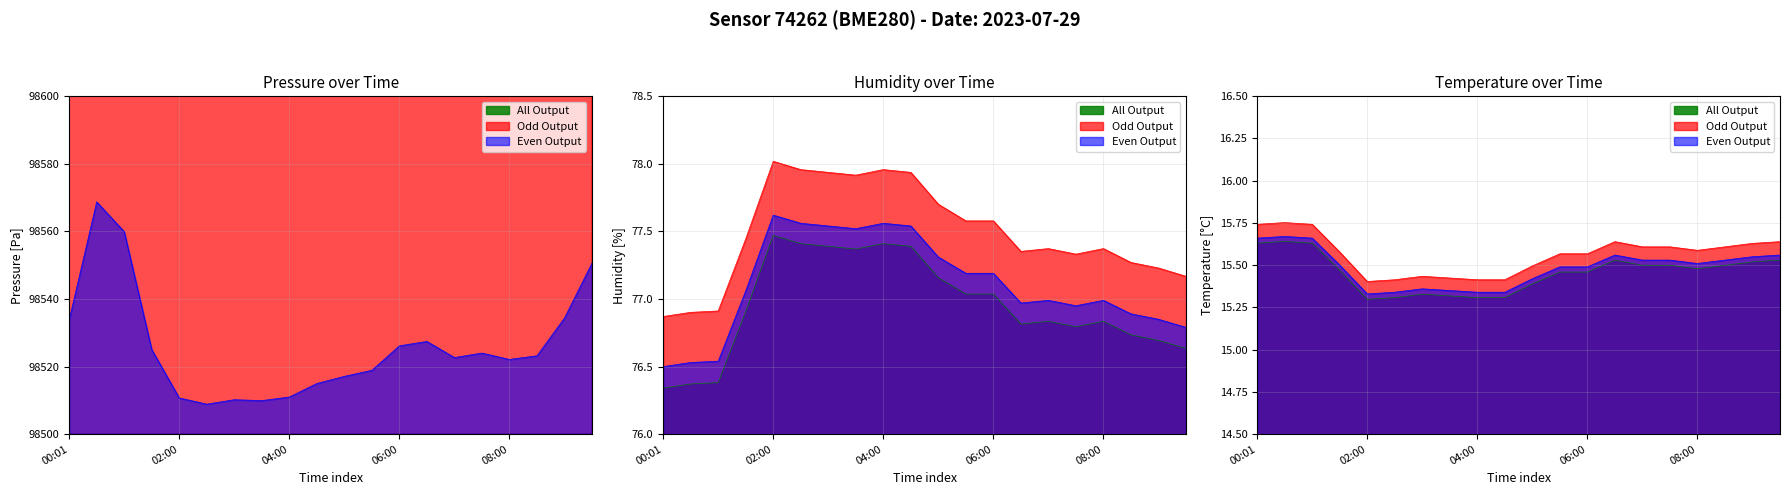

Is the value of pressure at 05:30 greater than the value of humidity at 09:30?

Yes